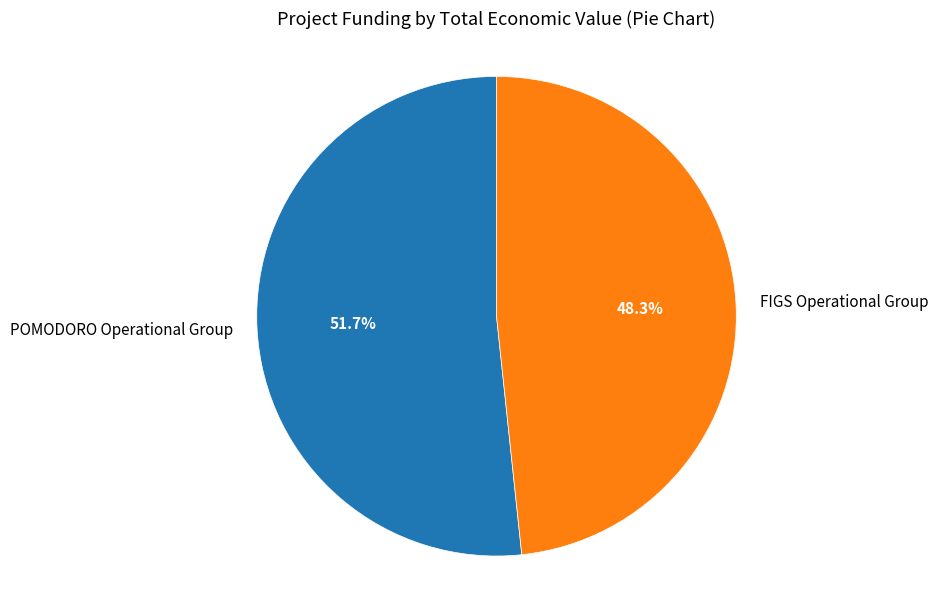

True or false: FIGS Operational Group accounts for 48% of the total.

True